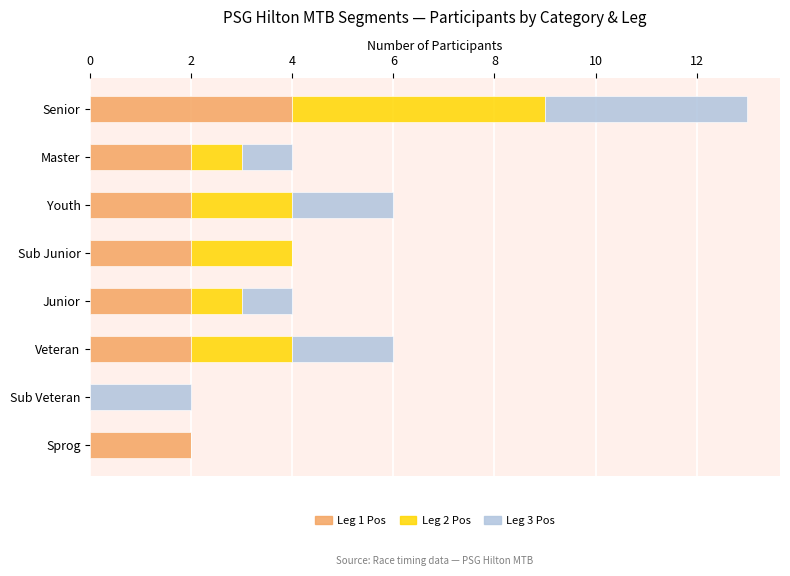

Which category has the highest value in the Leg 1 Pos series?

Senior